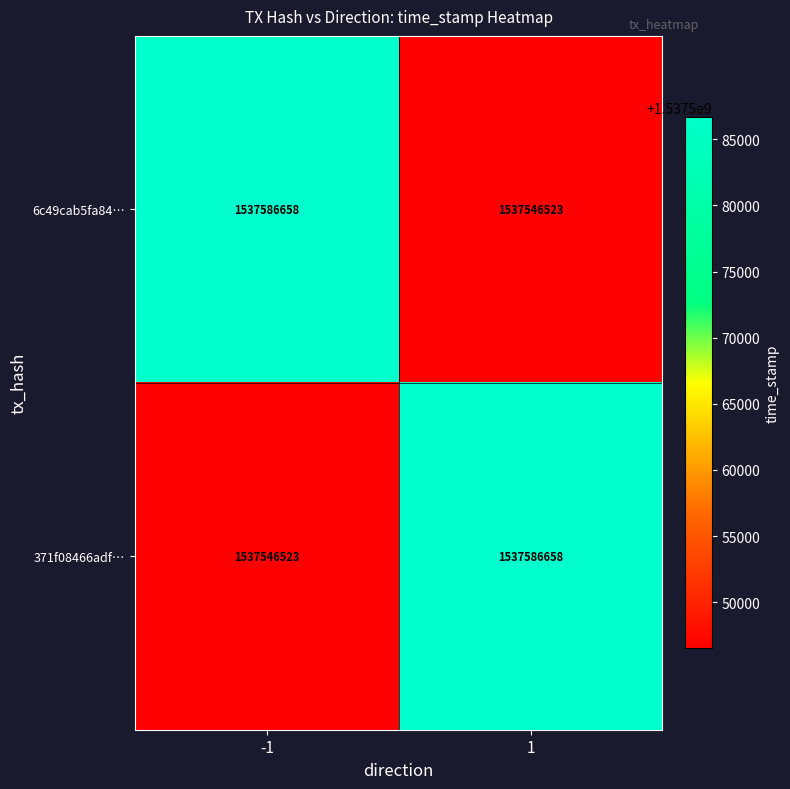

What value does the 371f08466adf… series have at 1, to the nearest 10?

1537586660